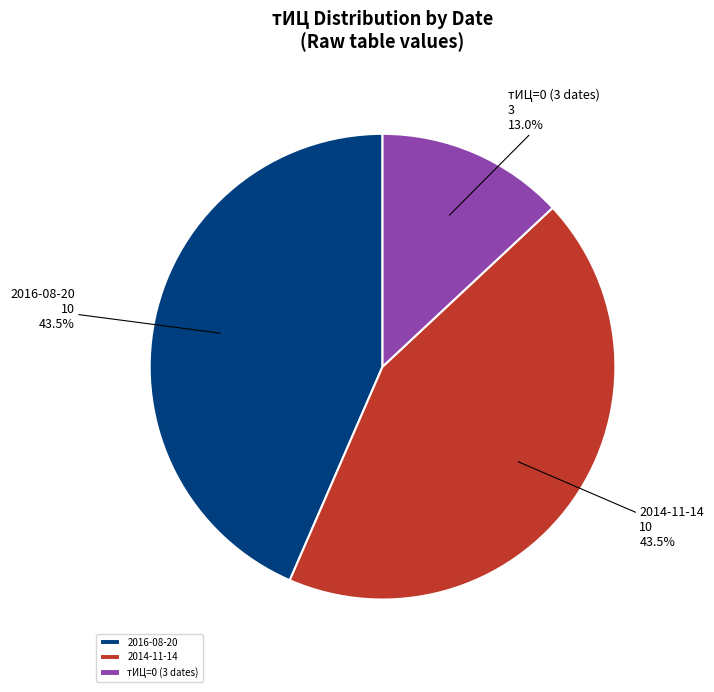

Which slice is the smallest?

тИЦ=0 (3 dates)